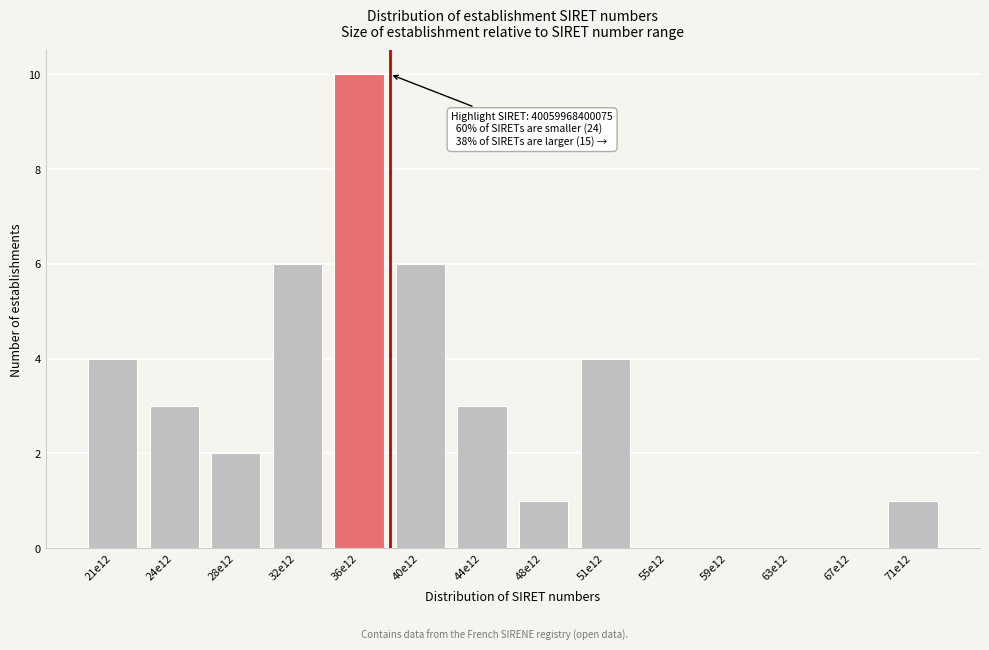

Reading left to right, what are all the values shown in this chart?

21e12=4	24e12=3	28e12=2	32e12=6	36e12=10	40e12=6	44e12=3	48e12=1	51e12=4	55e12=0	59e12=0	63e12=0	67e12=0	71e12=1